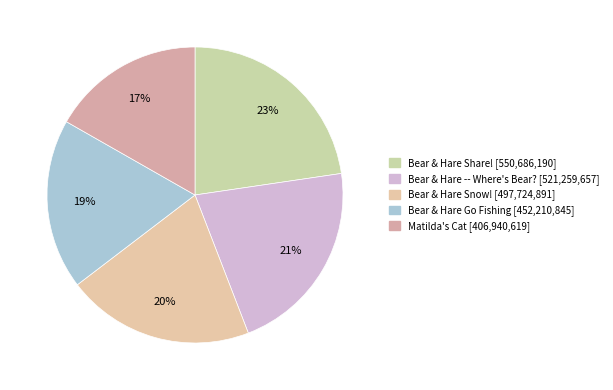

Count the number of slices in the pie.

5